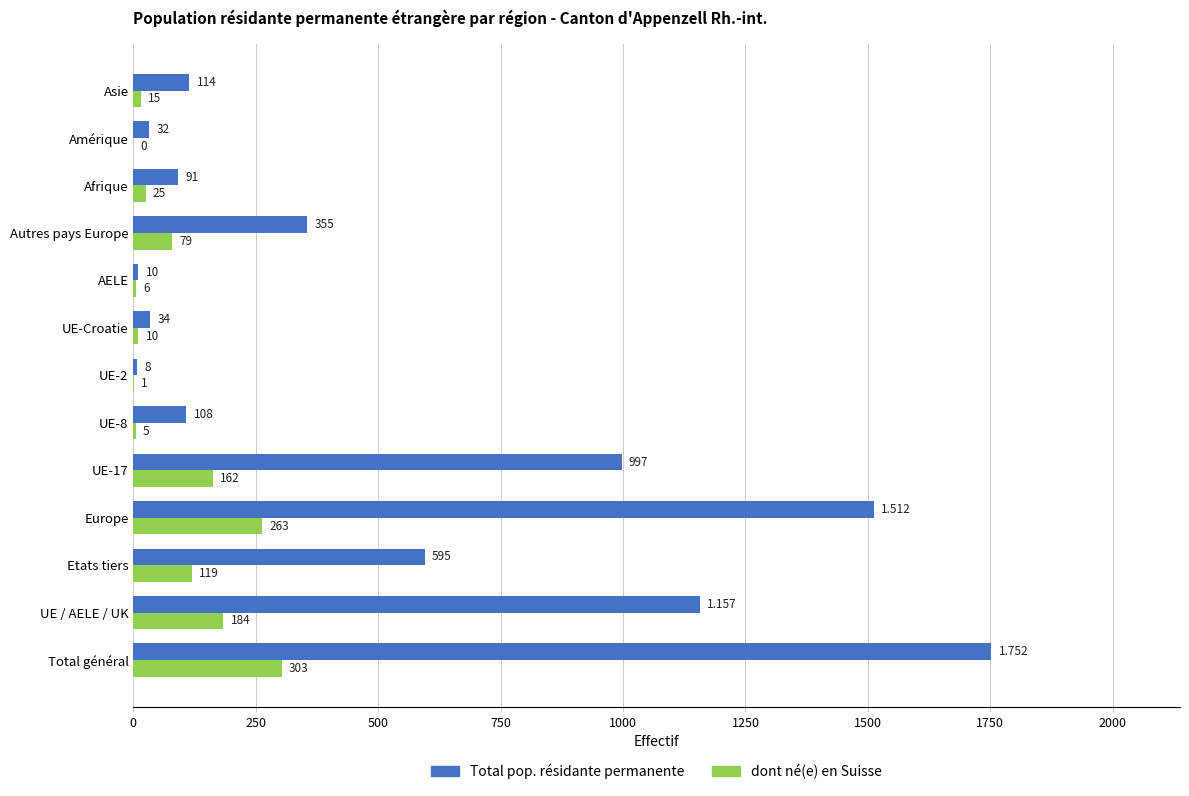

Which category has the highest value in the Total pop. résidante permanente series?

Total général